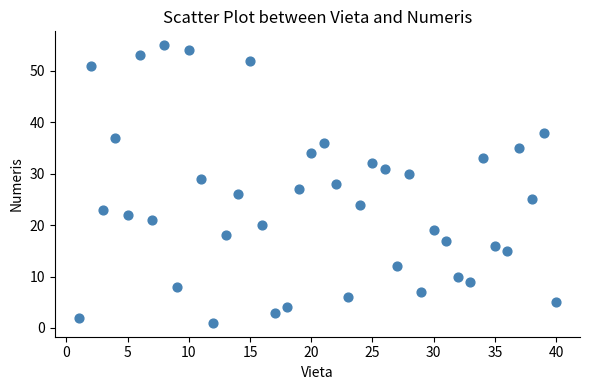

What is the range of X values (max minus min)?

39